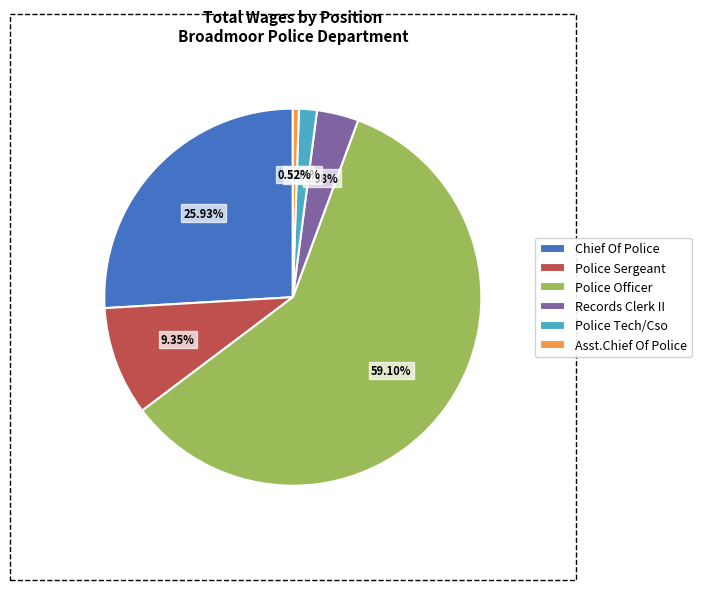

To the nearest percent, what portion does Police Sergeant represent?

9%